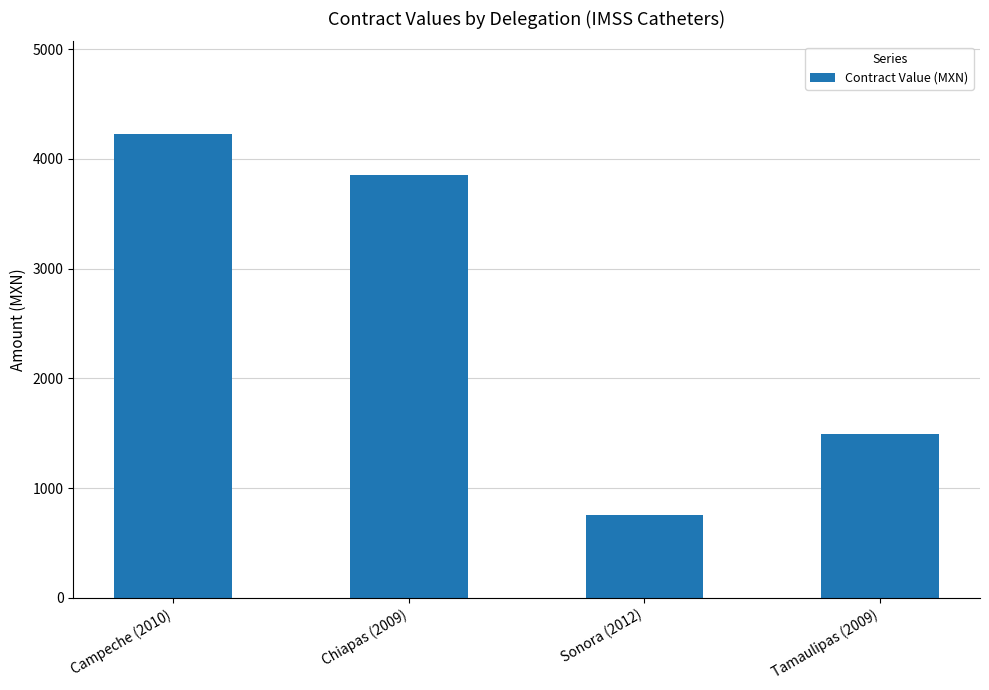

What is the value of the 4th bar from the left?

1495.0